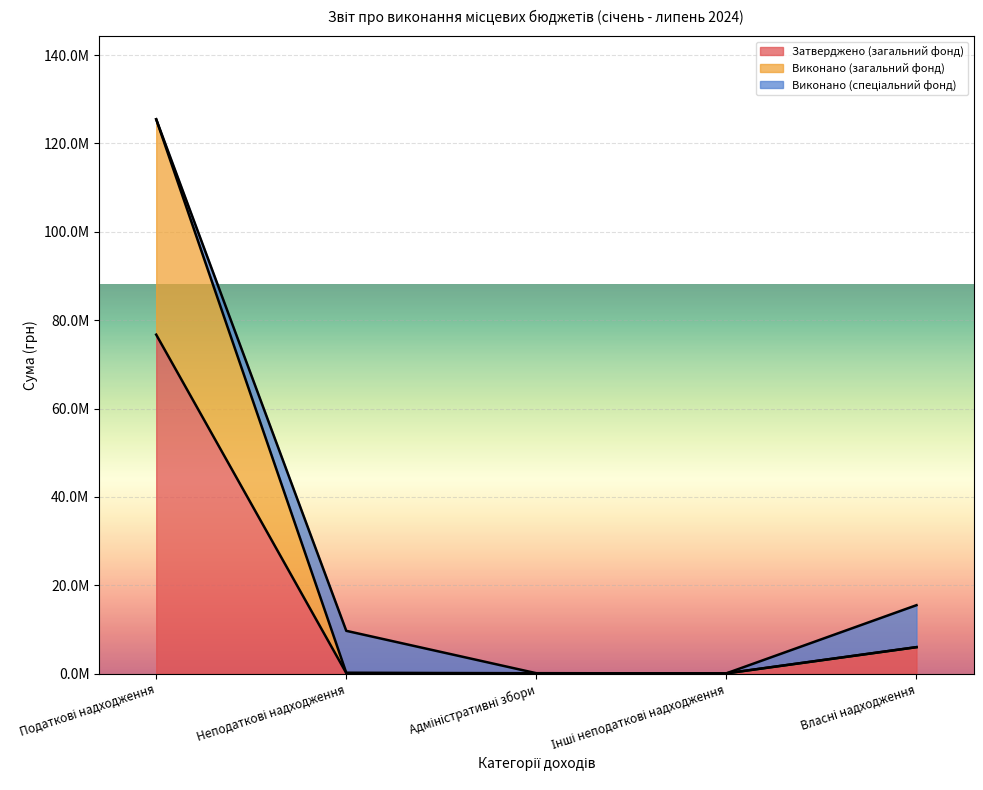

Which series has the largest total across all categories?

Виконано (загальний фонд)